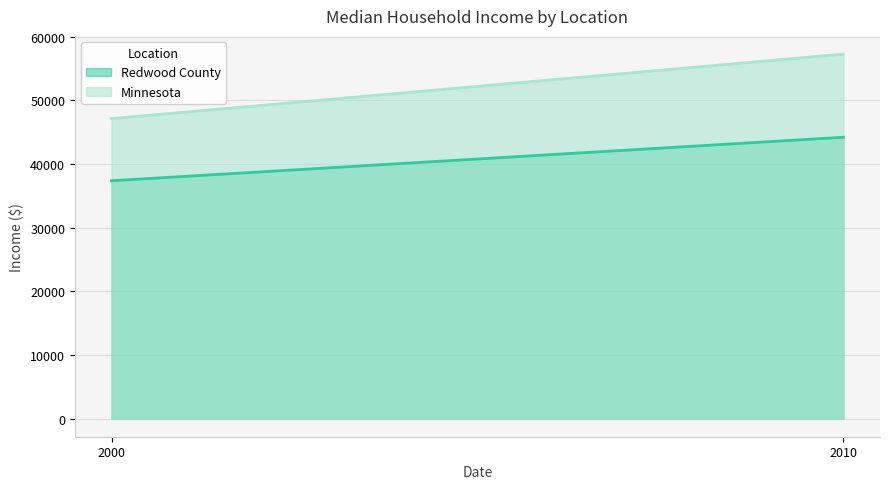

Reading left to right, list all the values displayed in this chart.

Redwood County: 37352	44181
Minnesota: 47111	57243